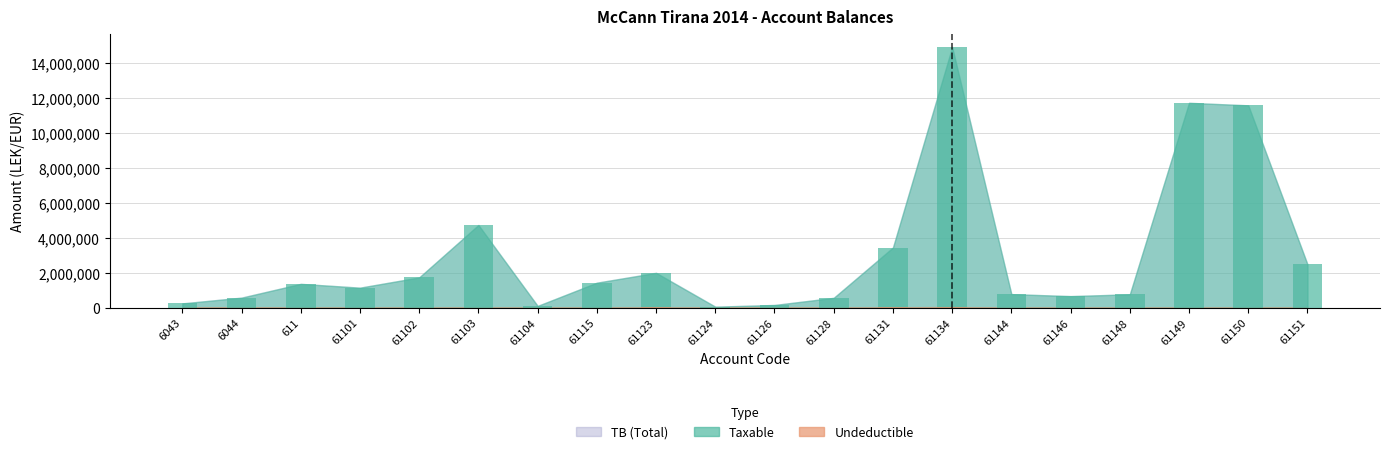

The Taxable (bar) series shows 61813.2 at 61124. True or false?

True